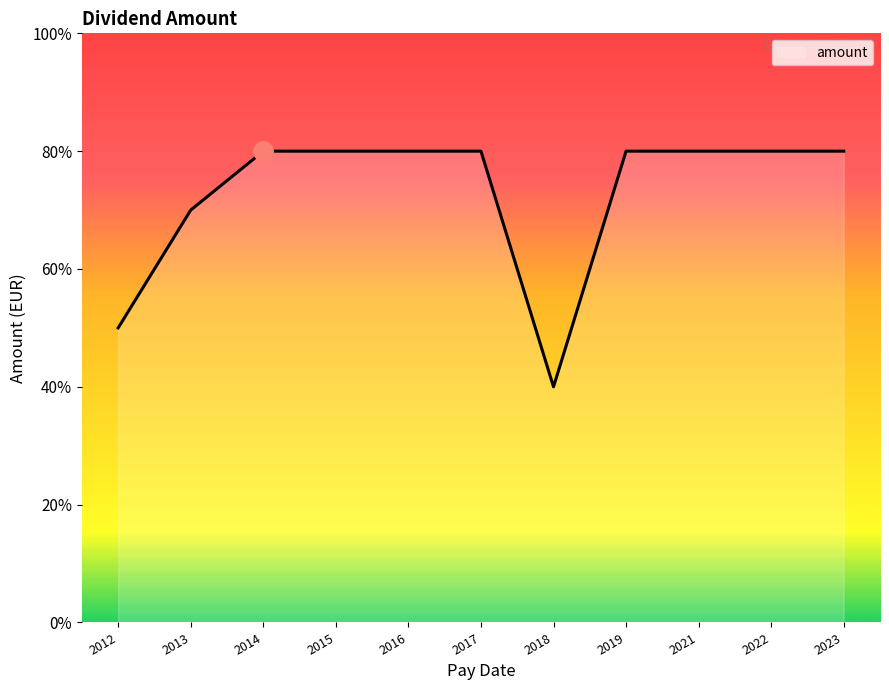

Does the chart have visible grid lines?

No